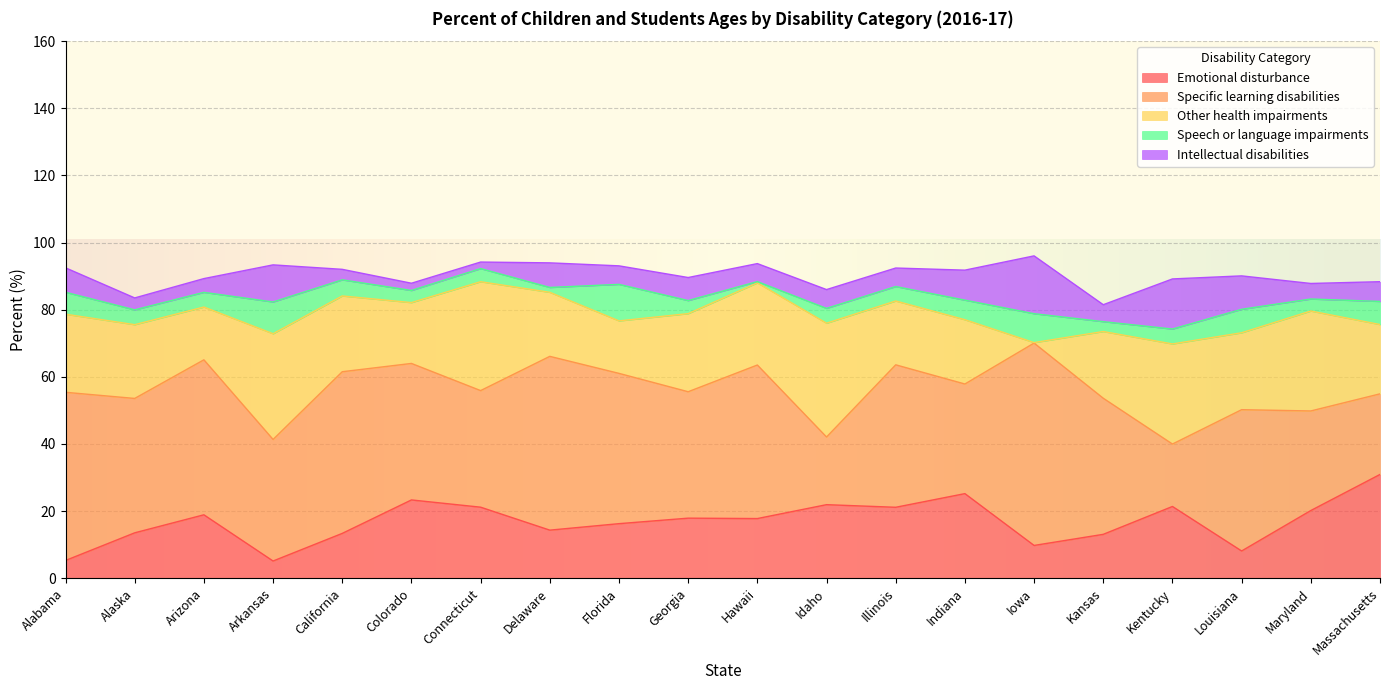

At which category is the sum across all series the highest?

Iowa